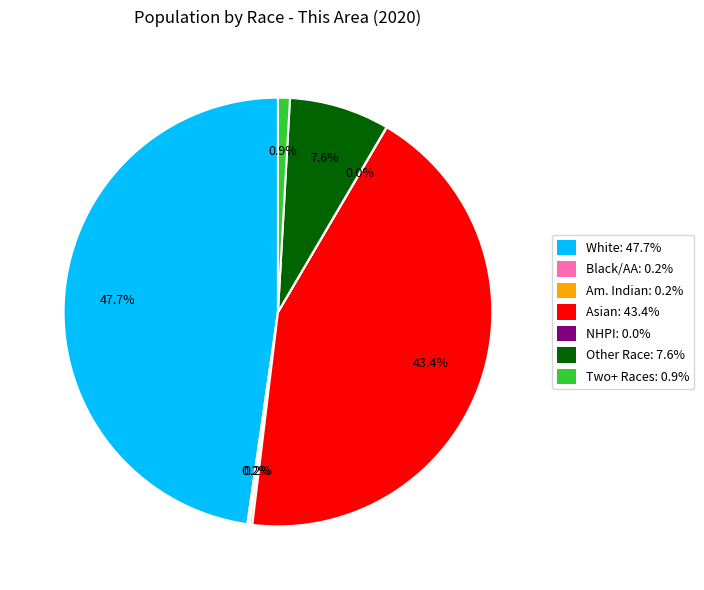

Combined, what portion of the pie is White: 47.7% and Two+ Races: 0.9%?

48.6%